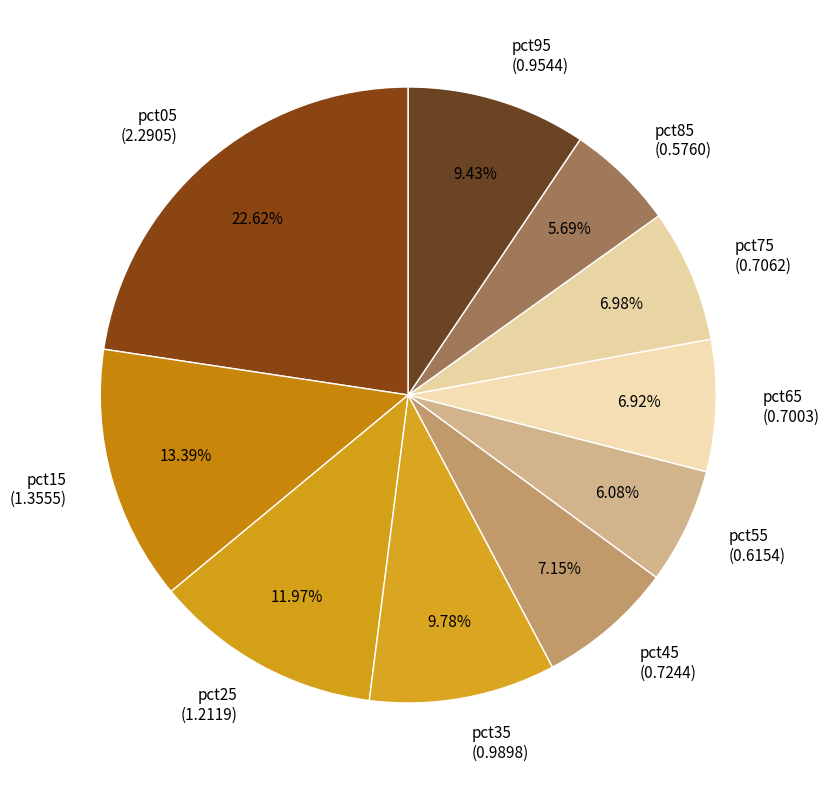

Is it true that pct85 is 14% of the pie?

False